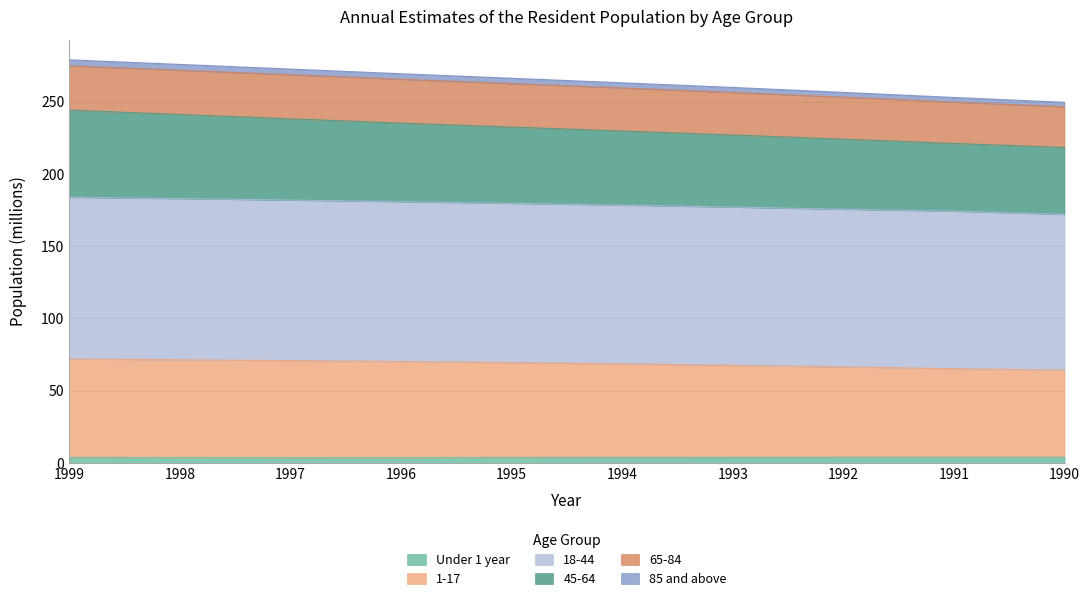

Is it true that Under 1 year equals 3.8 at 1997?

True